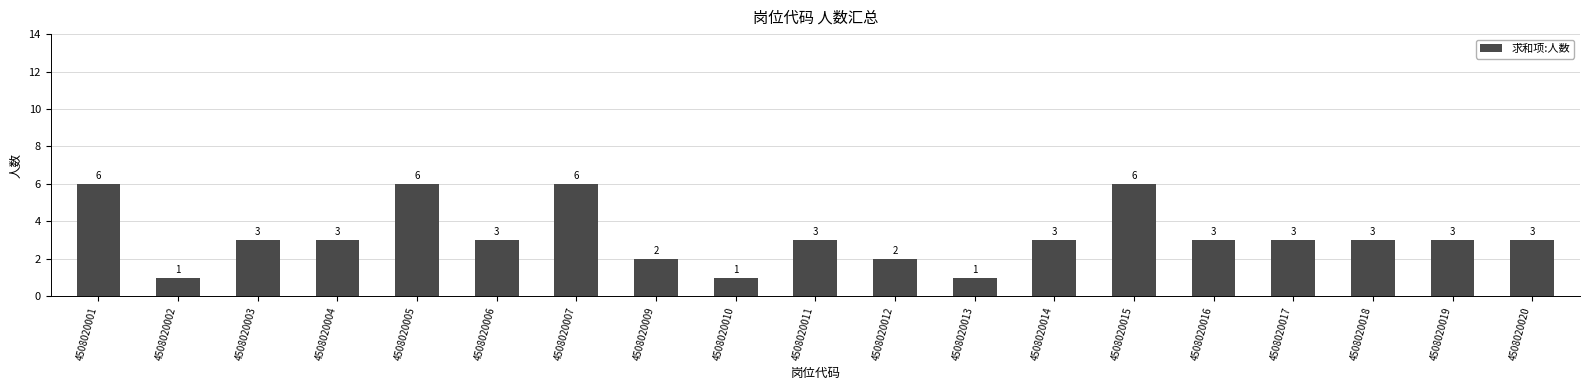

The chart shows a value of 3 at 4508020006. True or false?

True